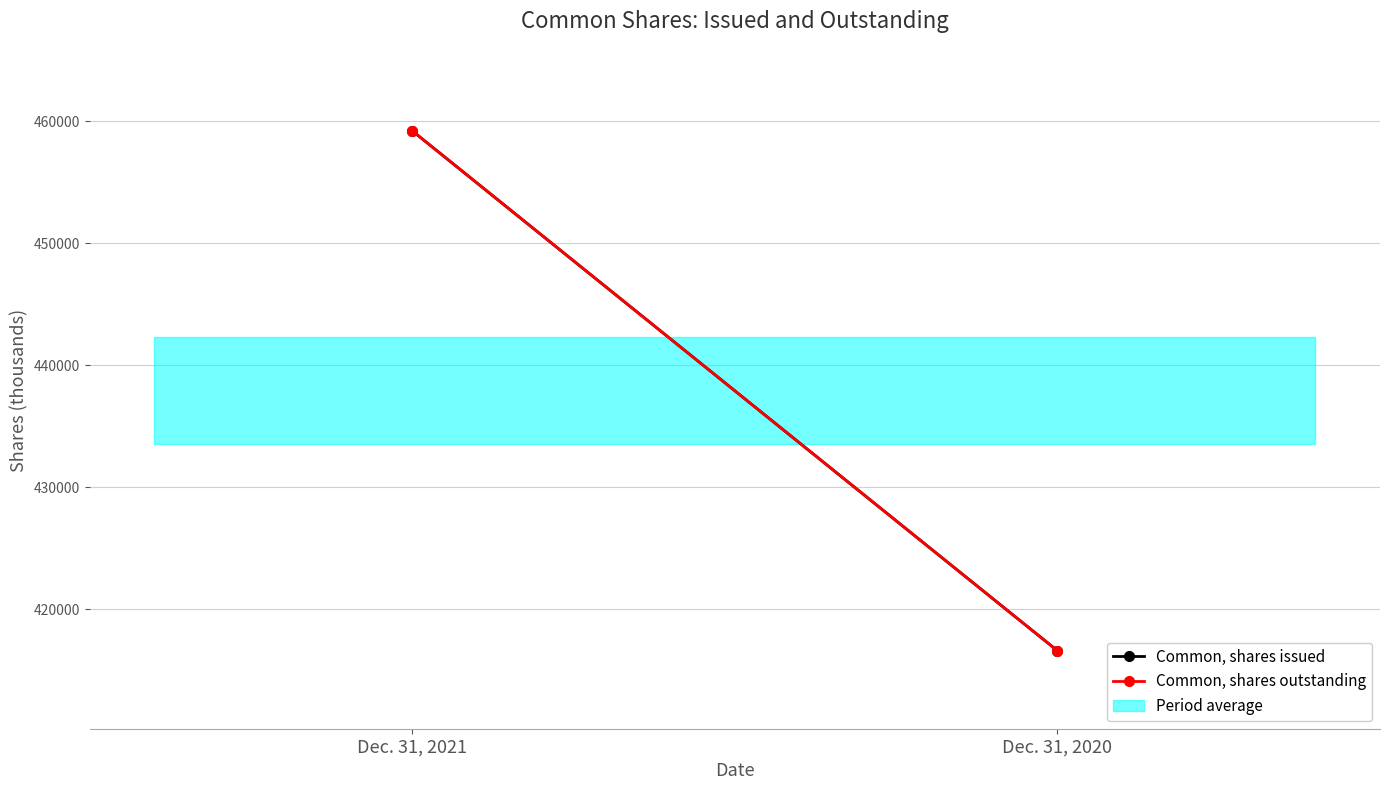

At how many categories does at least one series exceed 441011?

1